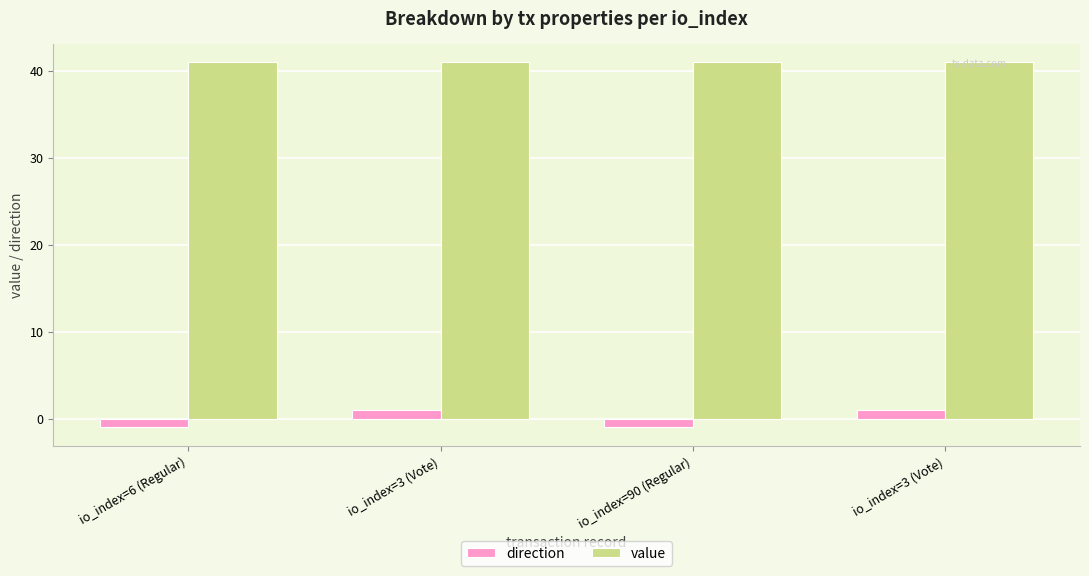

What are all the series names shown in the legend?

direction, value